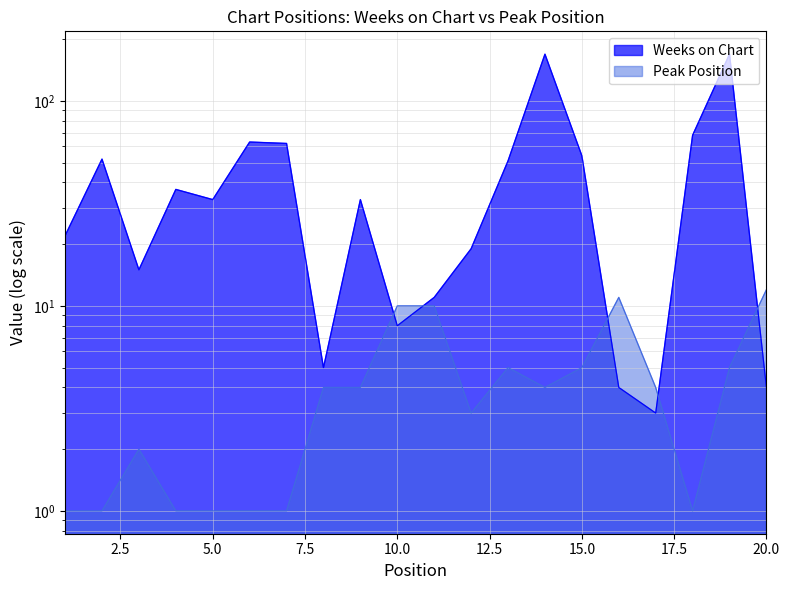

What is the total value across all series at 12?

22